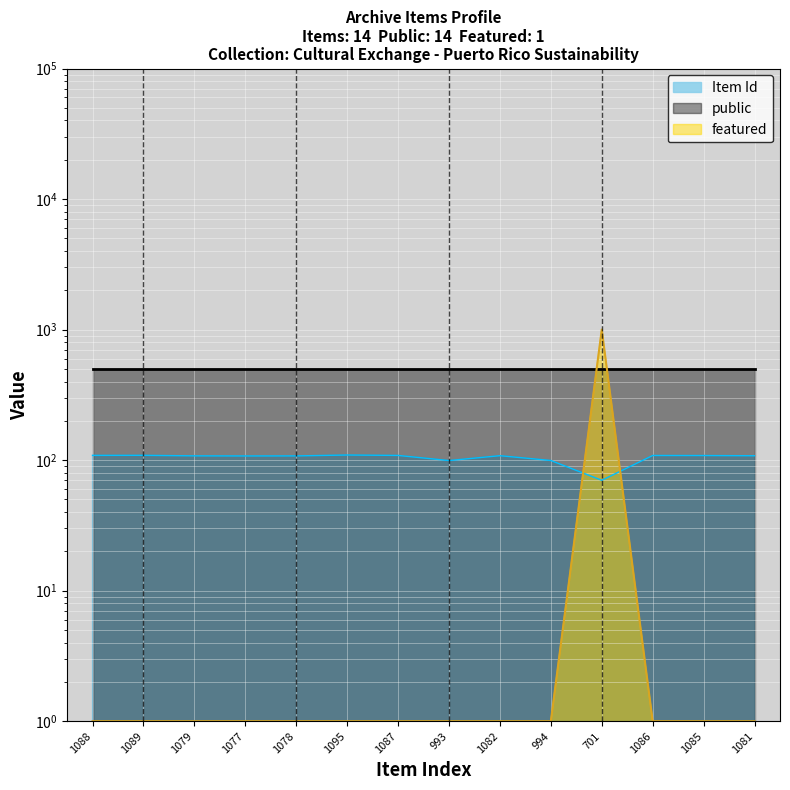

At which label does Item Id first exceed 108?

1088